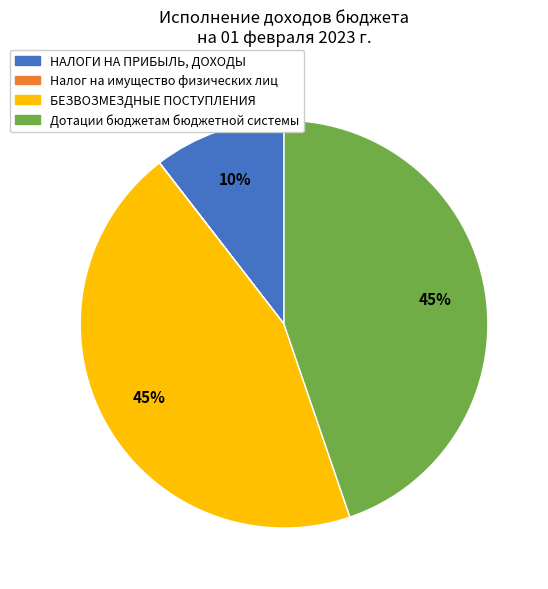

Do Дотации бюджетам бюджетной системы and БЕЗВОЗМЕЗДНЫЕ ПОСТУПЛЕНИЯ together represent more than half of the pie?

Yes